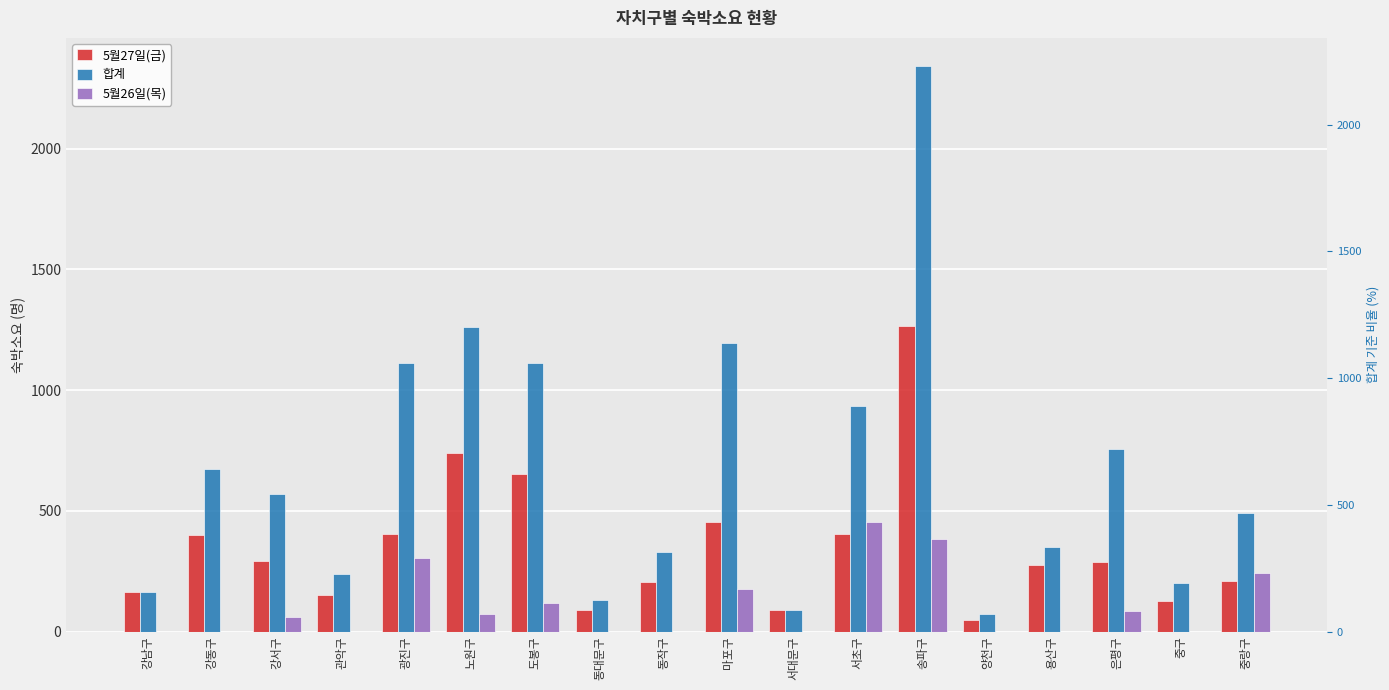

What is the maximum value shown in the chart?

2342.0